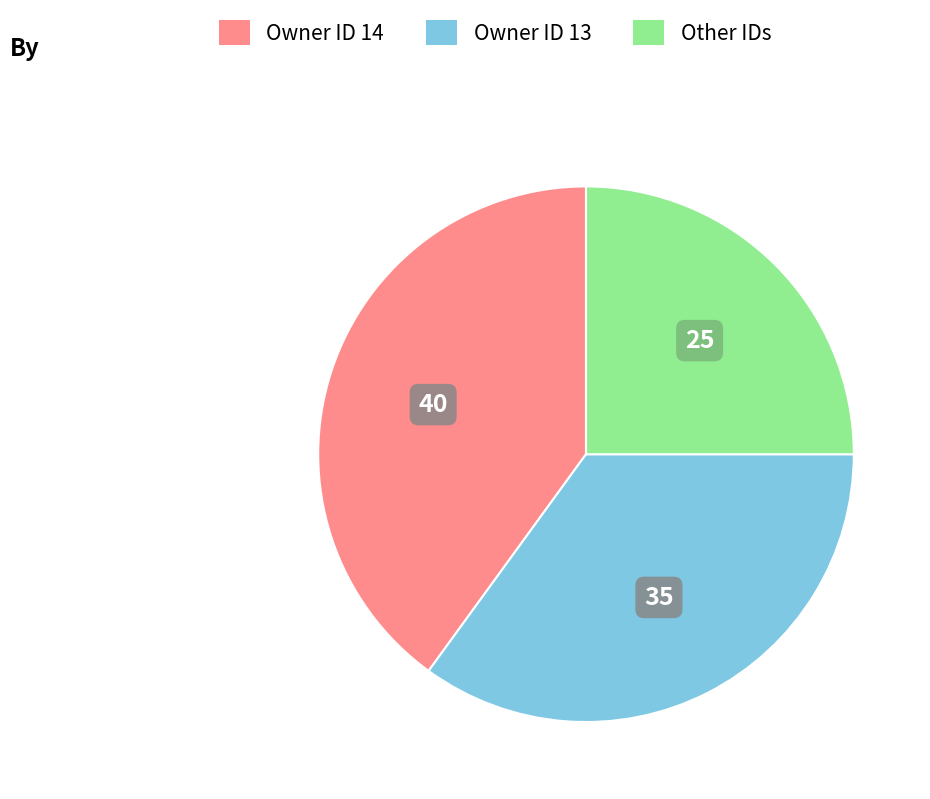

The Other IDs slice represents 11% of the pie. True or false?

False